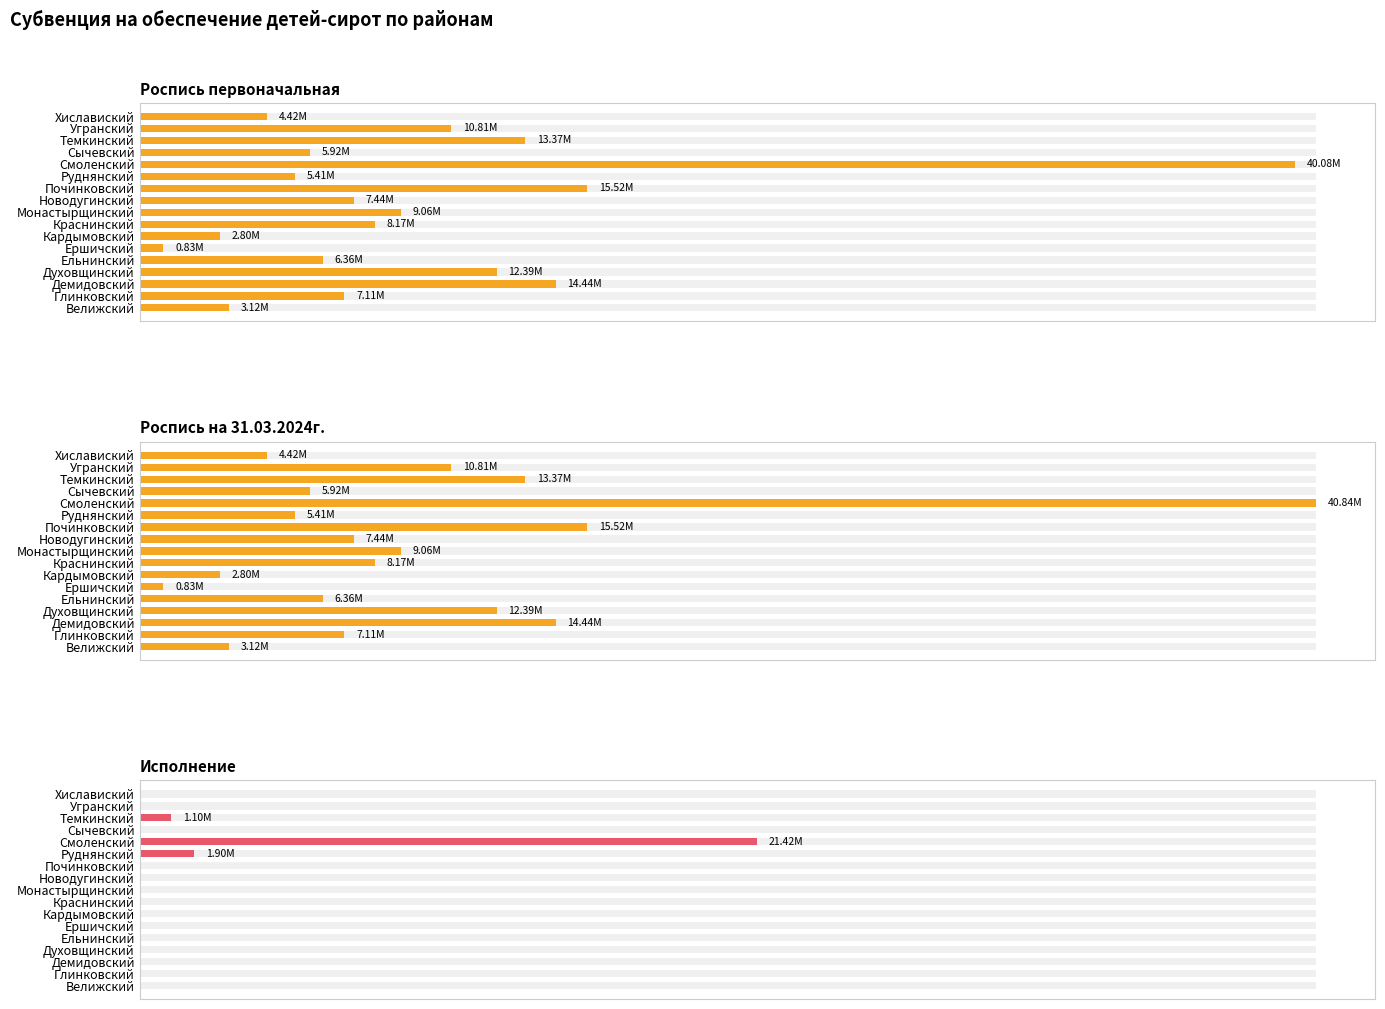

What is the value of the Исполнение bar at the 12th from the left?

1897761.0